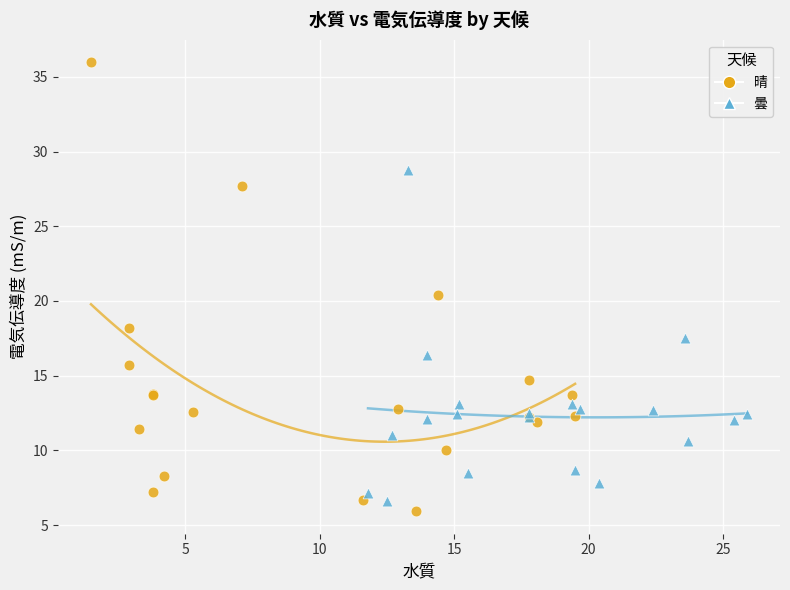

Which series has the largest Y range (max minus min)?

晴